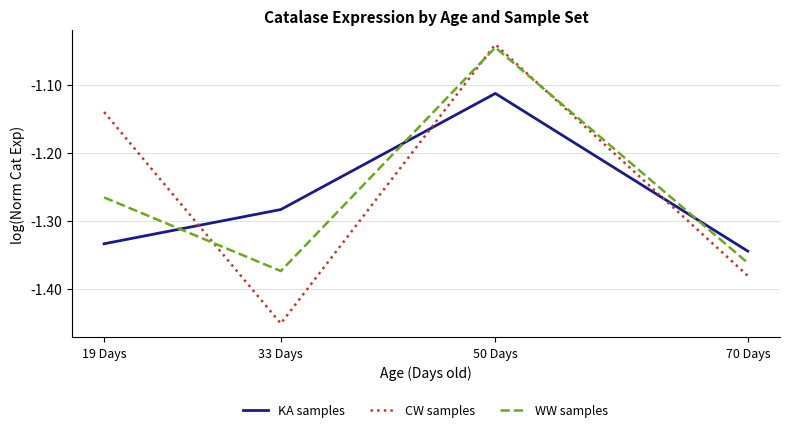

In WW samples, how many points are higher than both neighbors (excluding endpoints)?

1